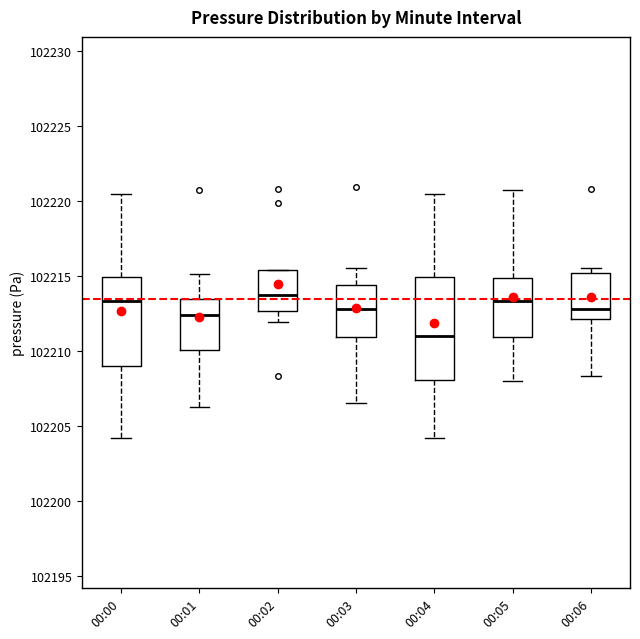

Where does the median line of the box for 00:06 sit on the y-axis? The values are not printed on the chart, so give them approximately, as read against the axis.

102213.0